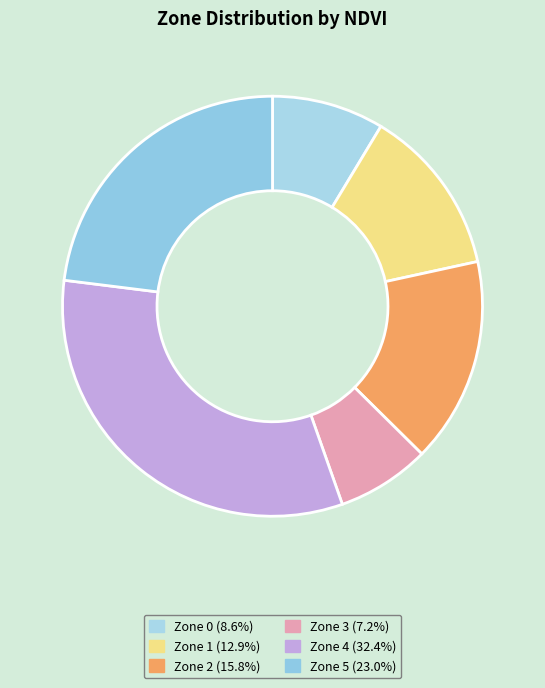

Is Zone 5 the majority of the pie?

No